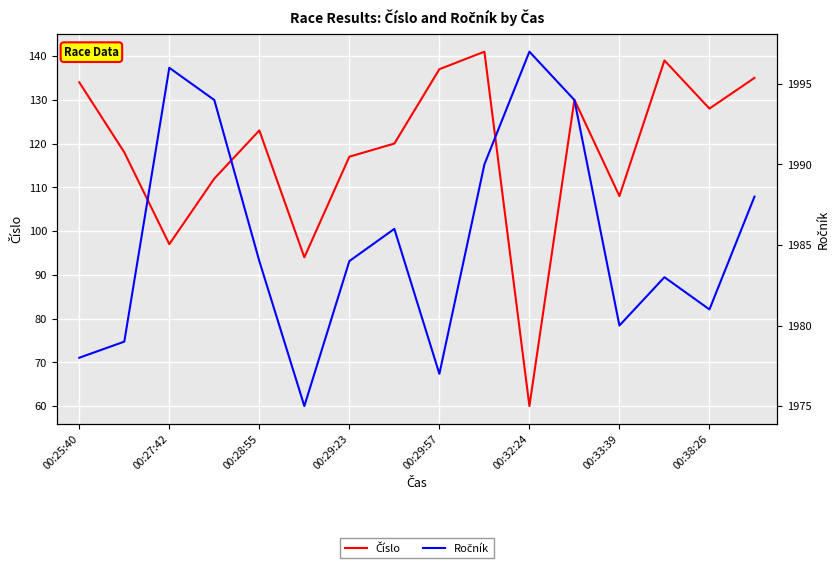

Does the chart display data point markers on the line(s)?

No